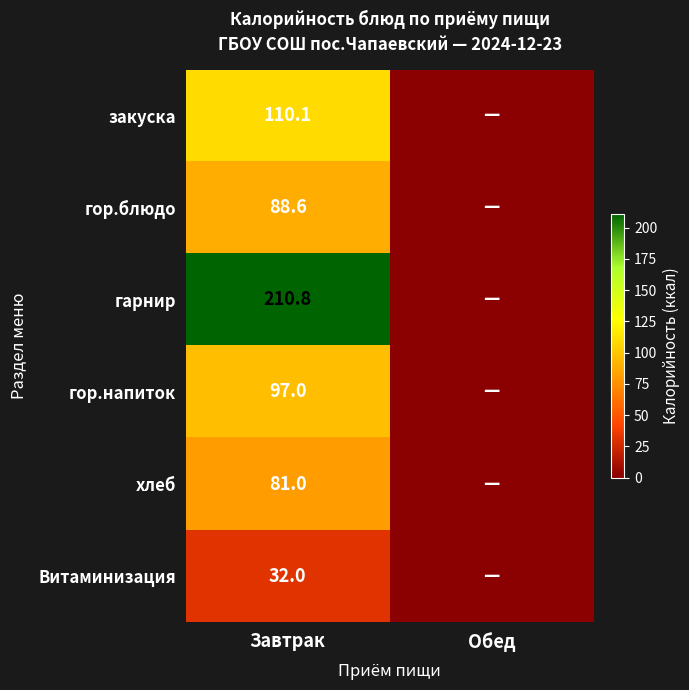

What is the total value across all series at Завтрак?

619.5